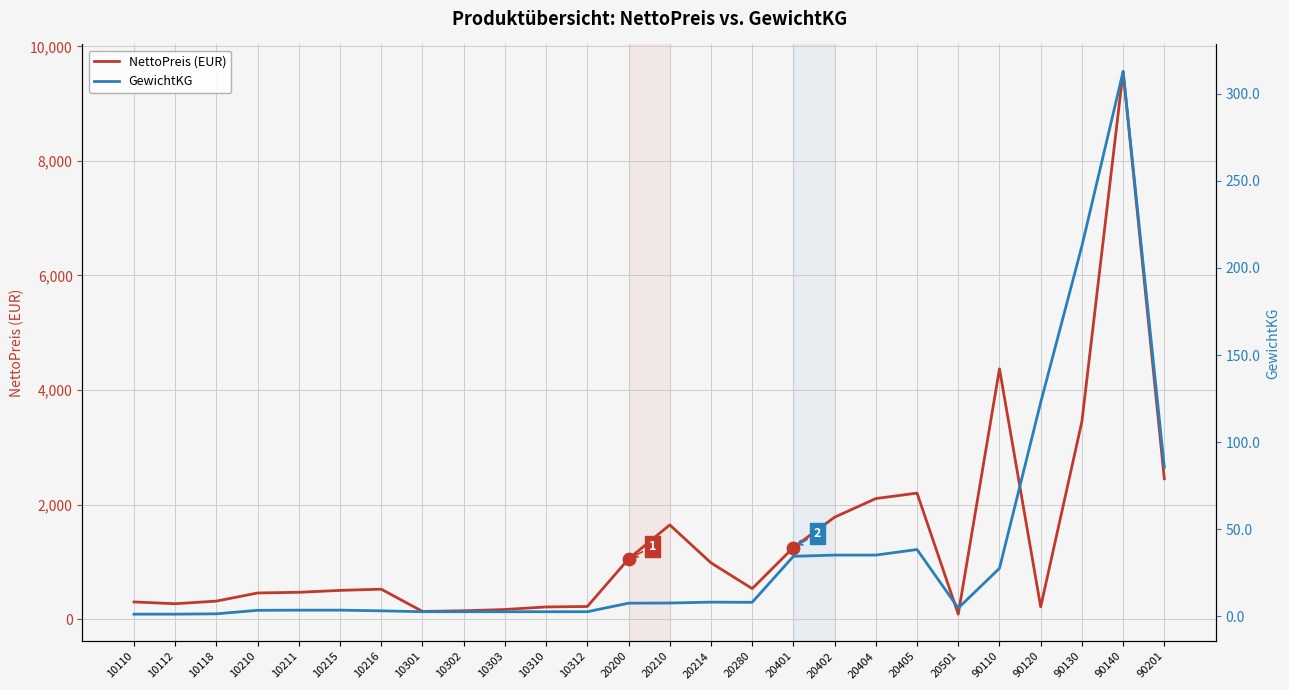

Is the value of NettoPreis (EUR) at 90120 greater than the value of GewichtKG at 10312?

Yes